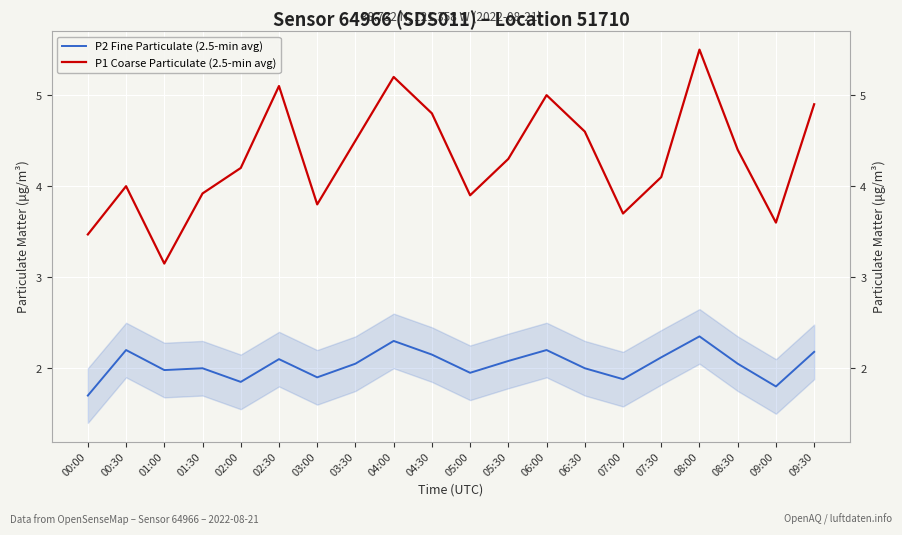

What is the label of the 7th point from the left?

03:00